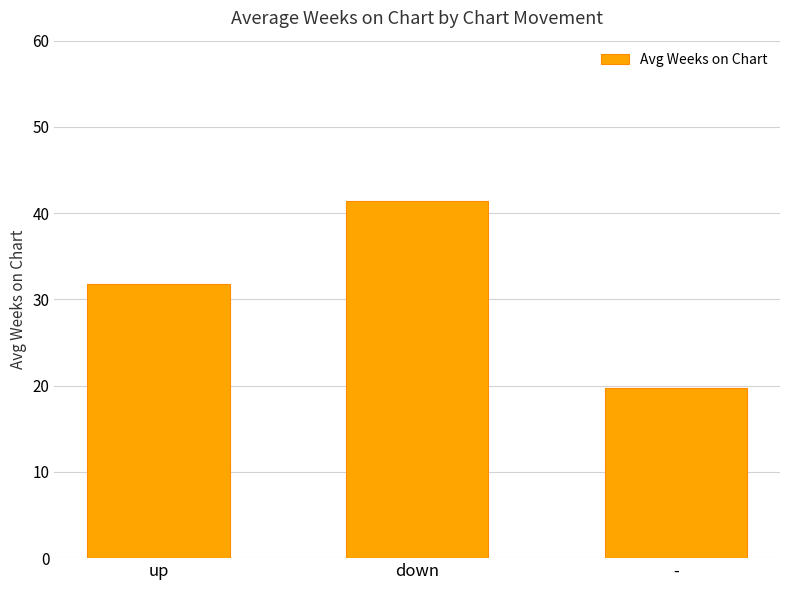

What is the greatest value displayed?

41.4